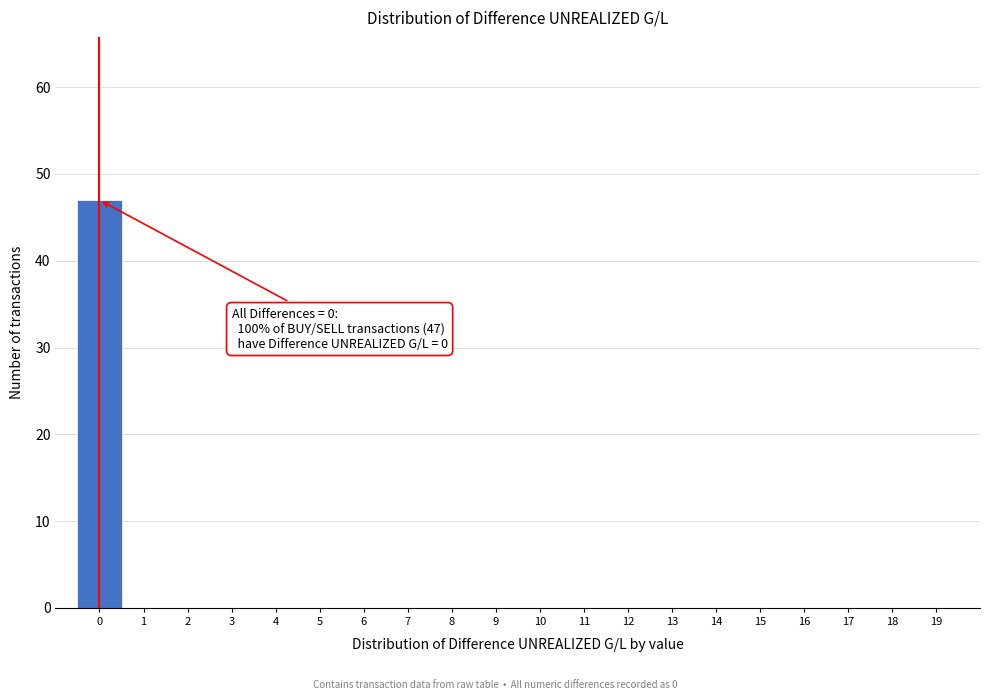

Over which range of the x-axis is the bar tallest?

-0.5 to 0.5